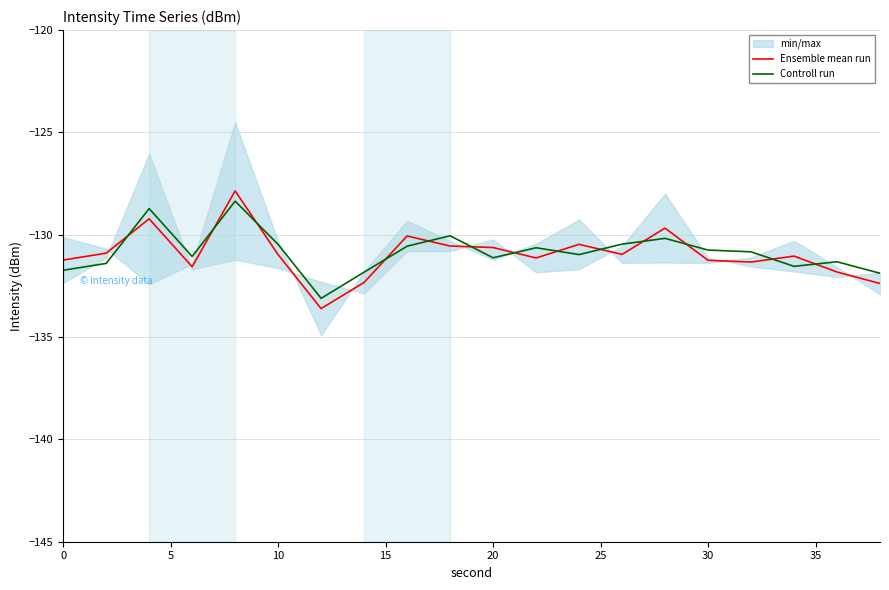

What is the maximum value for Controll run?

-128.4